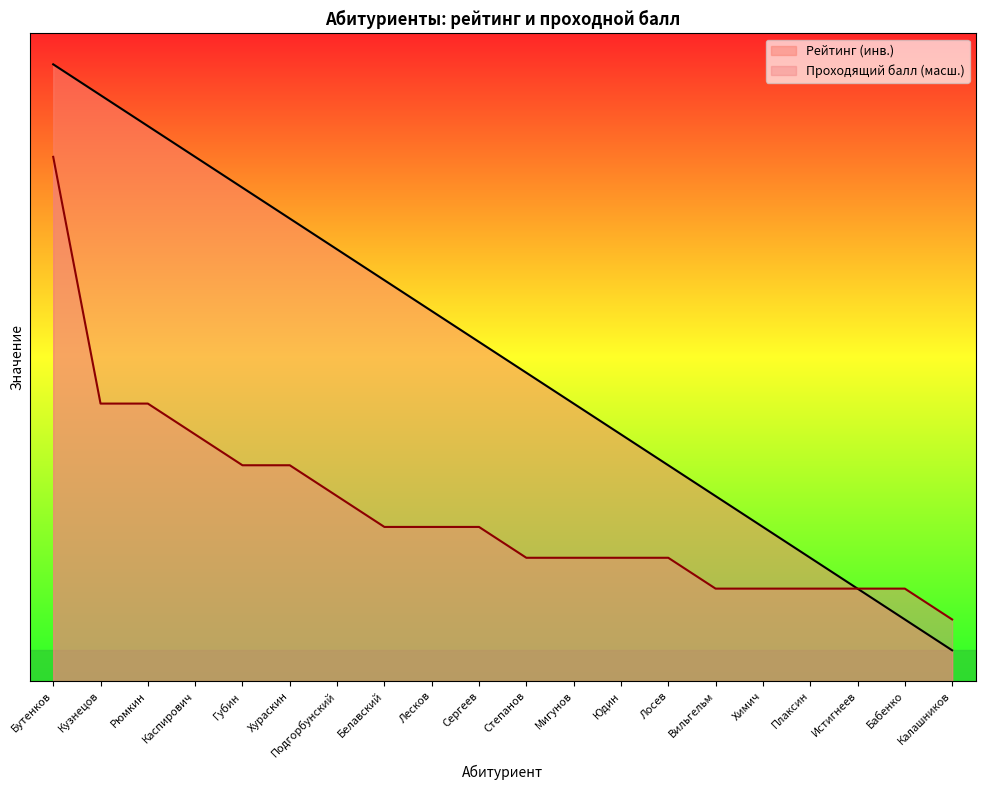

How many lines are shown in the chart?

2